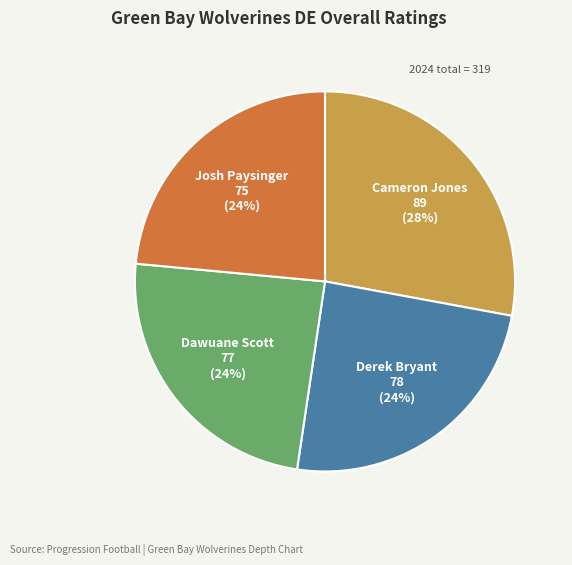

Is there any slice that represents more than half of the pie?

No